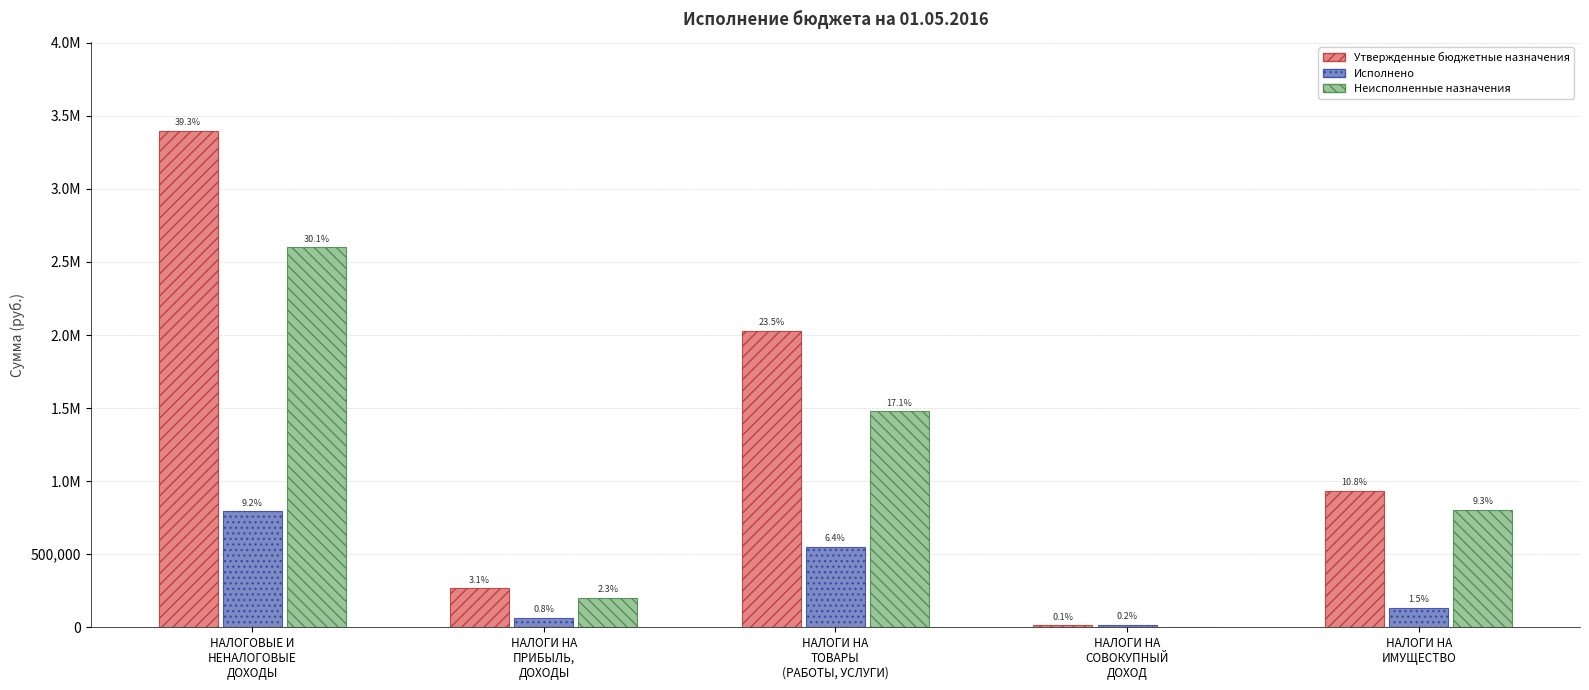

What is the difference between the maximum and second lowest values in the Исполнено series?

729640.5